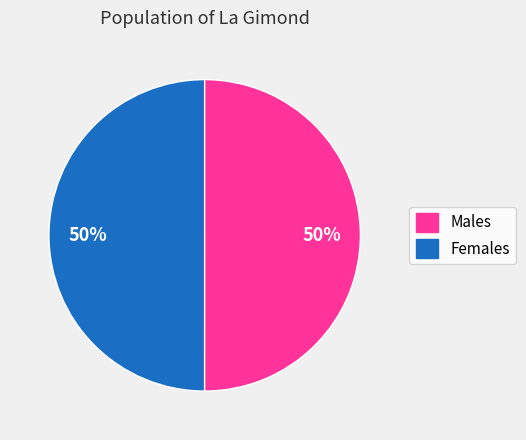

To the nearest percent, what is the average slice percentage?

50%